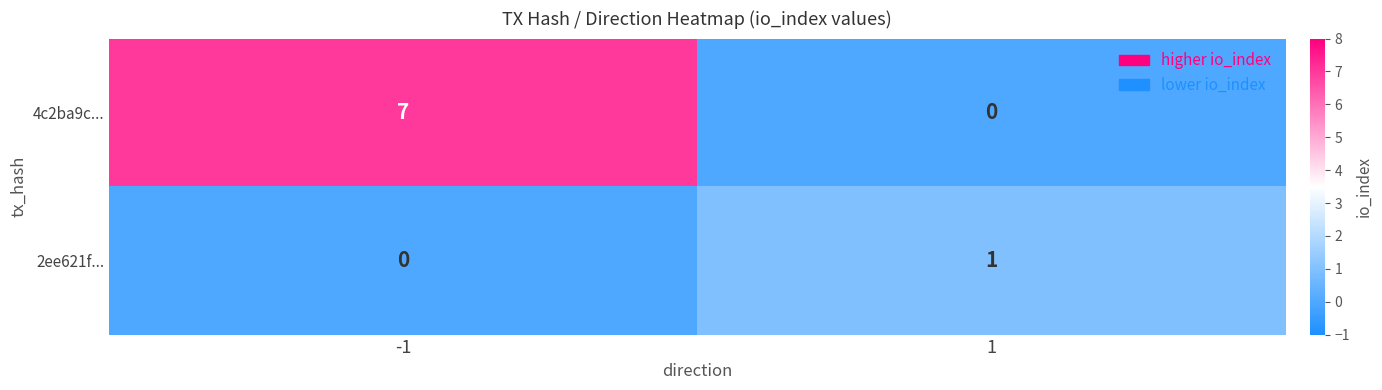

Which series has the largest total across all categories?

4c2ba9c...